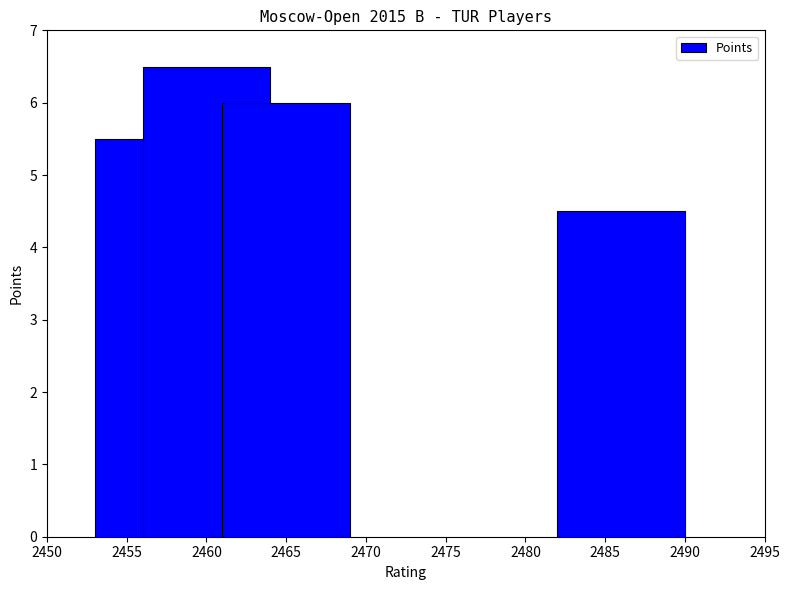

What is the value of the 2nd bar from the left?

6.5